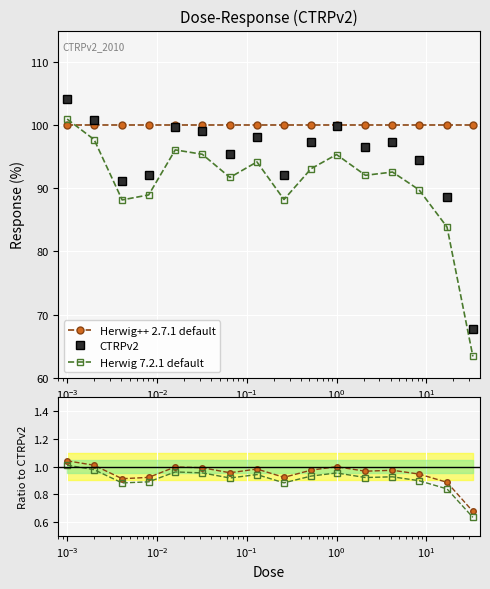

What is the value of the Herwig 7.2.1 default point at the 4th from the left?

89.0